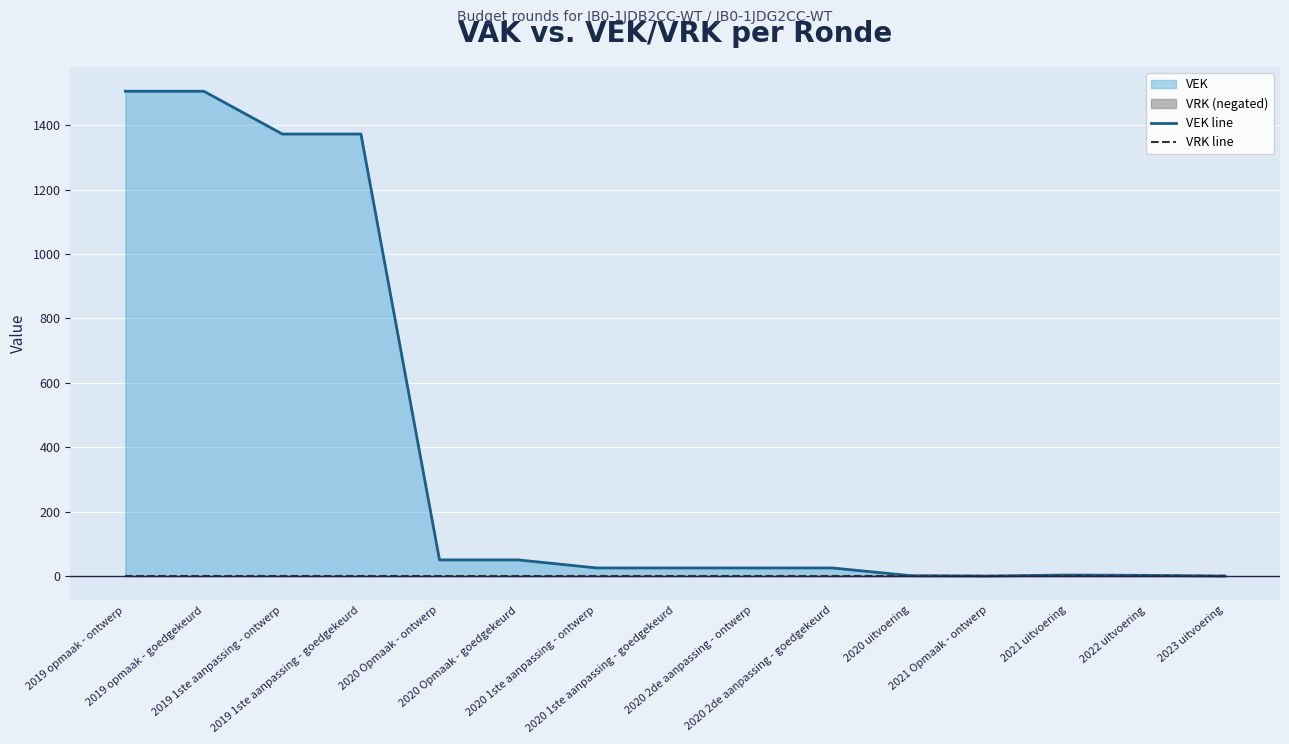

What position from the left is 2019 1ste aanpassing - goedgekeurd?

4